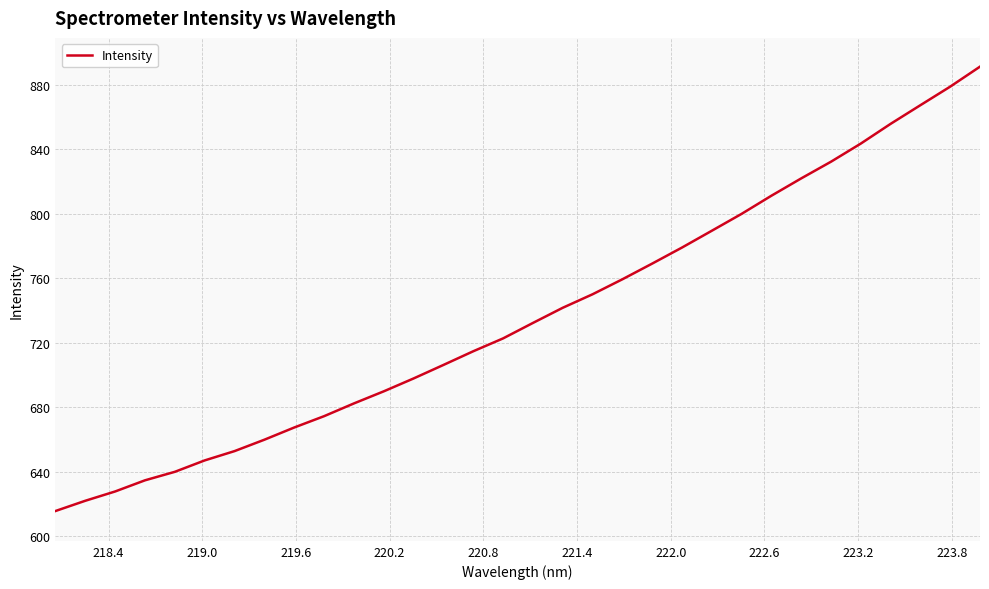

What is the greatest value displayed?

891.2